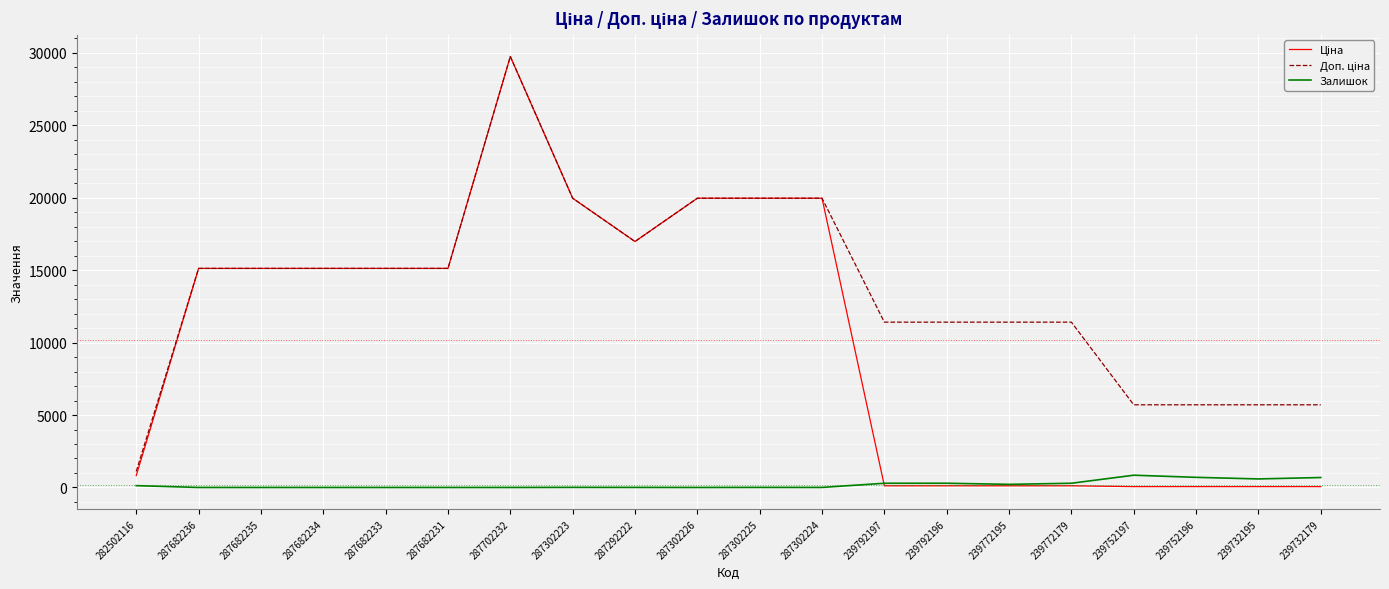

What is the difference between the maximum and minimum values in the Залишок series?

845.0